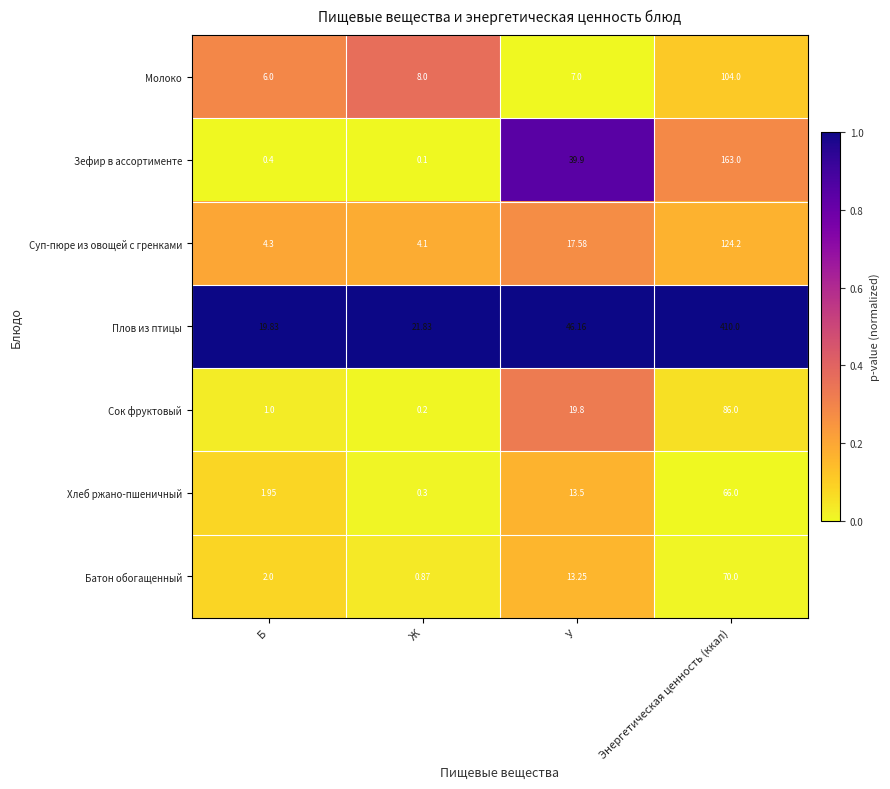

At which category is the sum across all series the highest?

Энергетическая ценность (ккал)